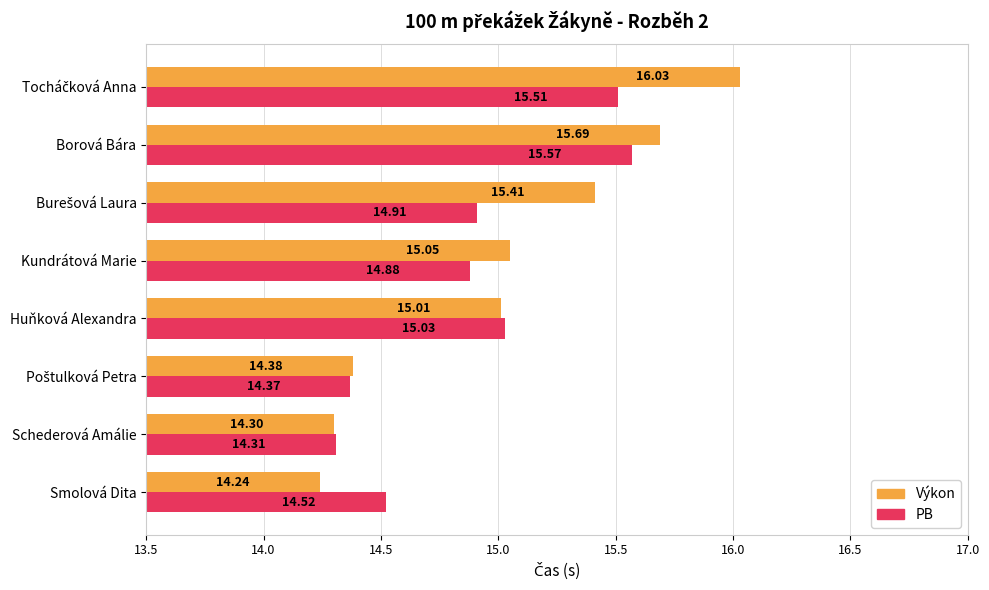

Which series has the largest total across all categories?

Výkon